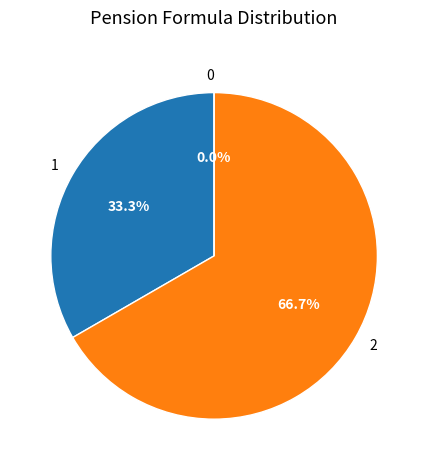

Count the number of slices in the pie.

3